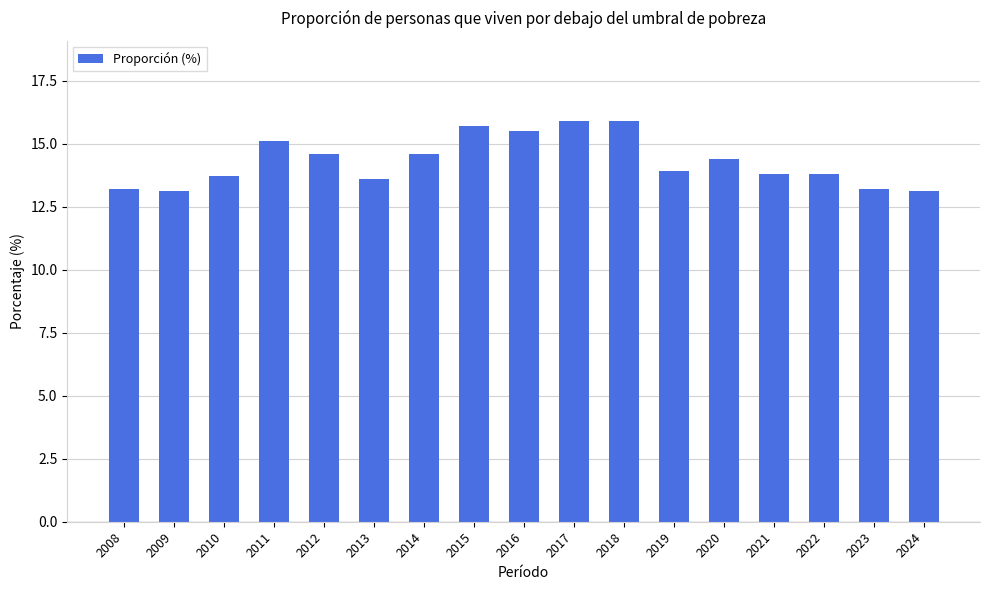

The value at 2024 is 13.1. True or false?

True